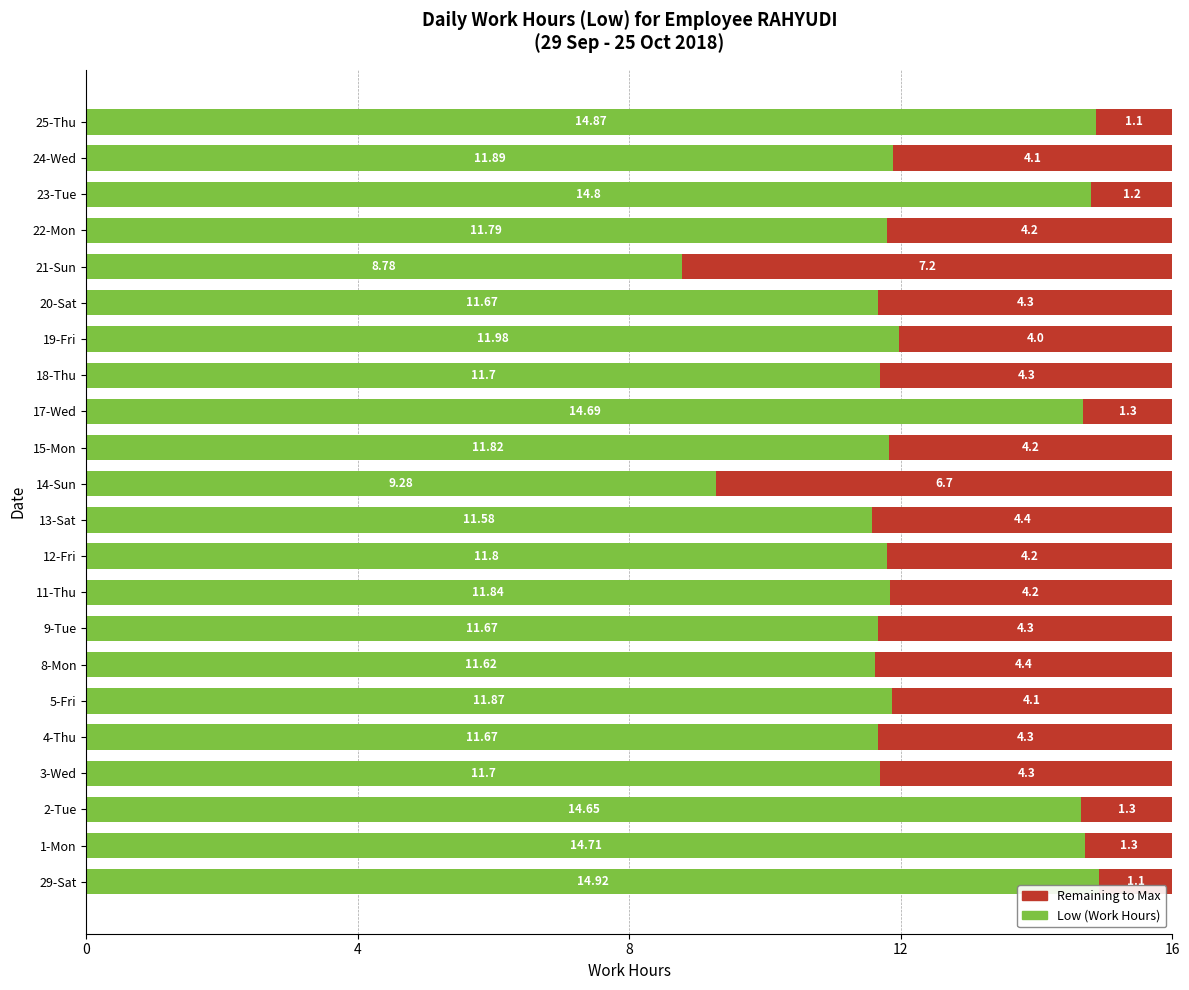

What is the total value across all series at 22-Mon?

16.0